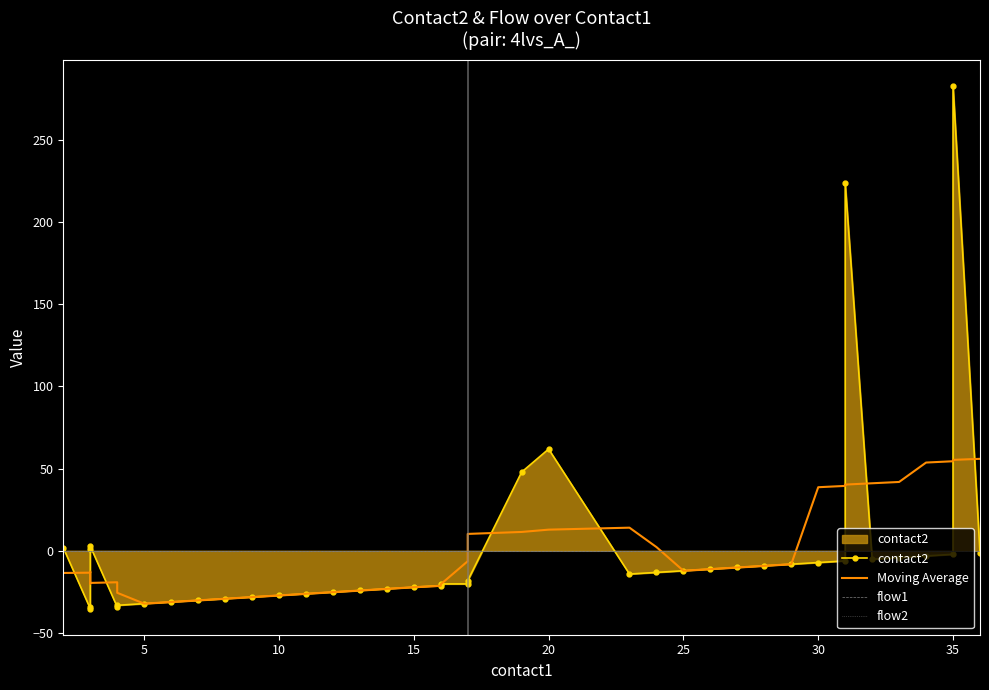

Rank the series at 25 from highest to lowest value.

flow1, flow2, Moving Average, contact2